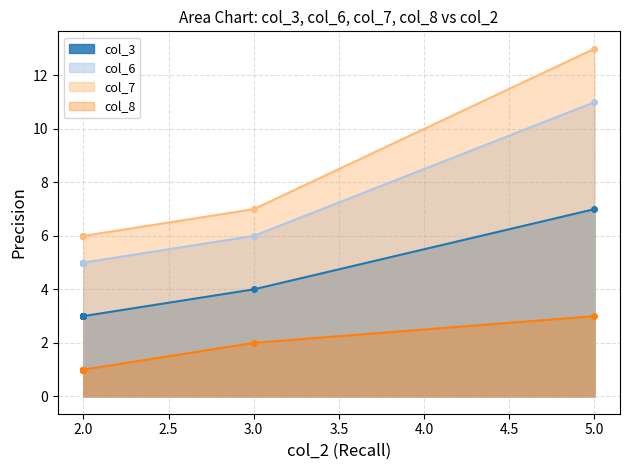

What is the difference between the maximum and minimum values in the col_7 series?

7